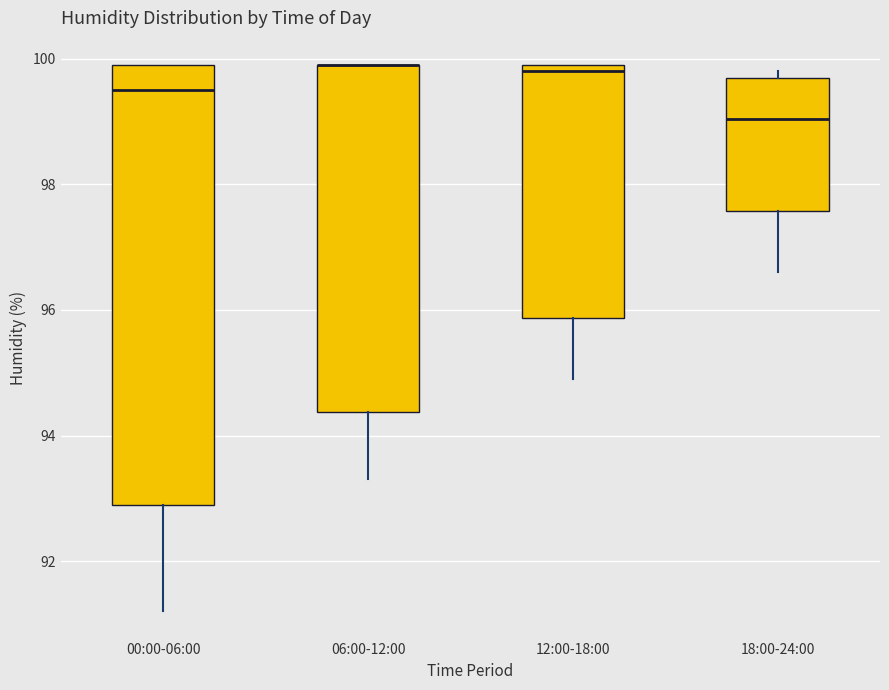

Reading left to right, read every box against the y-axis: the position of its median line, the range the box covers, and the ends of its whiskers. The values are not printed on the chart, so give them approximately, as read against the axis.

00:00-06:00: median 99.6, box 93.0 to 100.0, whiskers 91.2 to 100.0
06:00-12:00: median 100.0 (drawn on the box's upper edge), box 94.4 to 100.0, whiskers 93.4 to 100.0
12:00-18:00: median 99.8, box 95.8 to 100.0, whiskers 95.0 to 100.0
18:00-24:00: median 99.0, box 97.6 to 99.8, whiskers 96.6 to 99.8 (just above the box's upper edge)